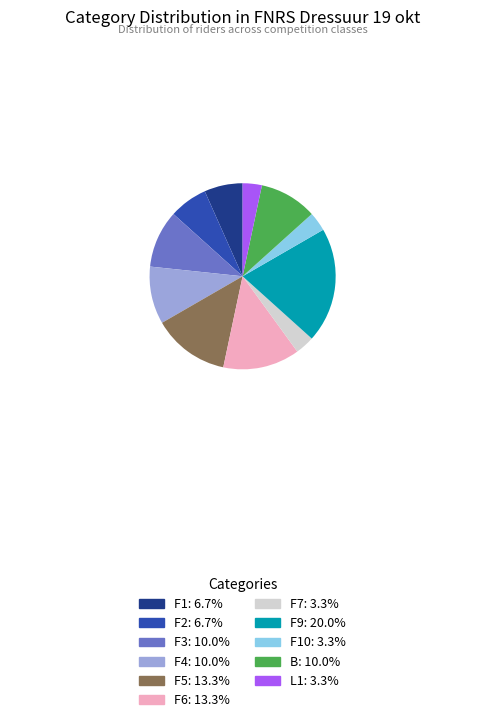

Does any single category account for the majority?

No